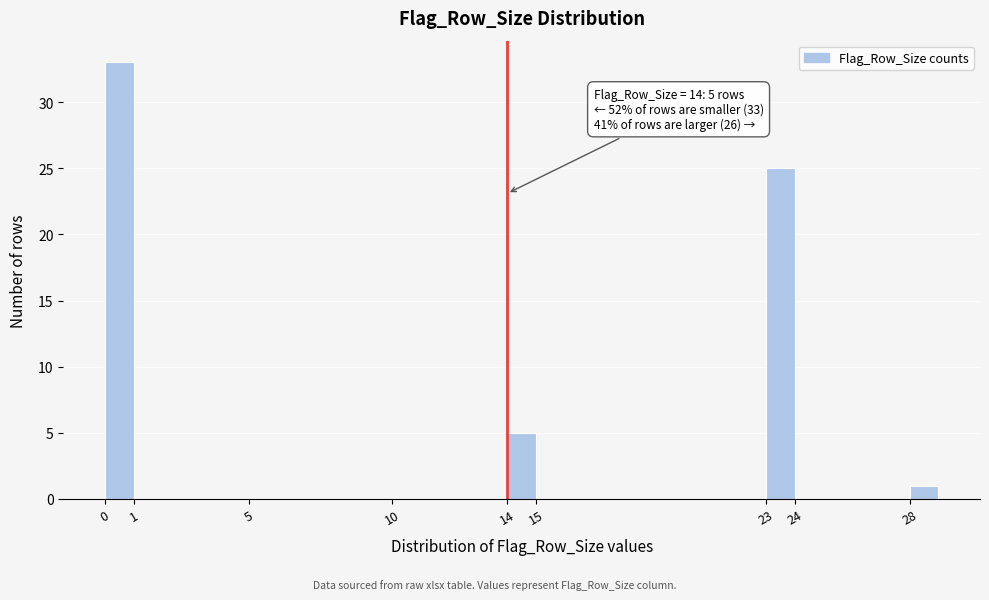

Over which range of the x-axis is the bar tallest?

0 to 1